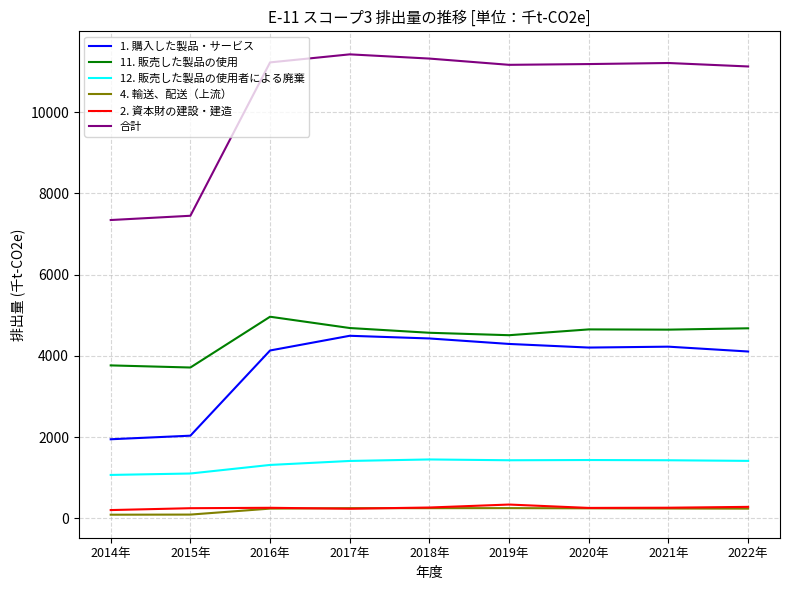

True or false: 12. 販売した製品の使用者による廃棄 and 11. 販売した製品の使用 cross at least once.

False